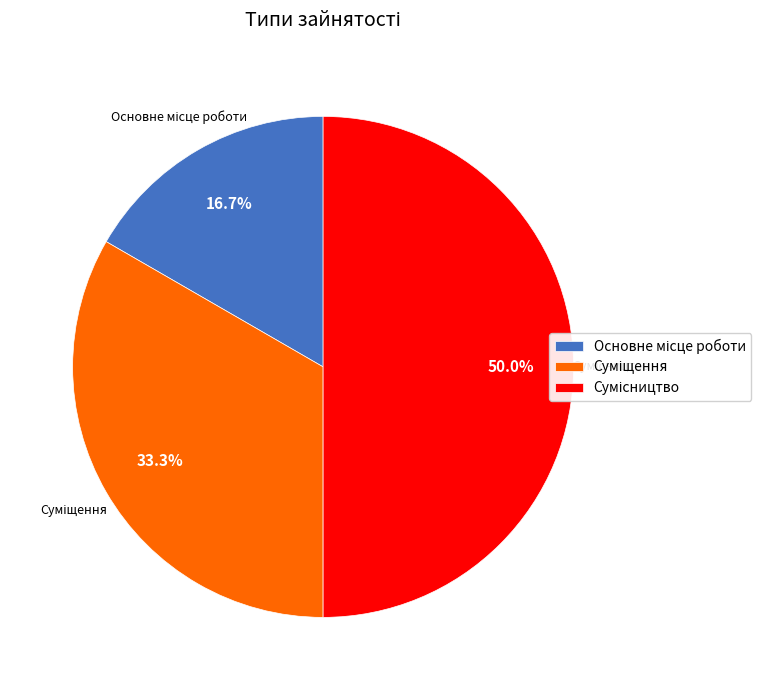

Between Основне місце роботи and Суміщення, which is larger?

Суміщення